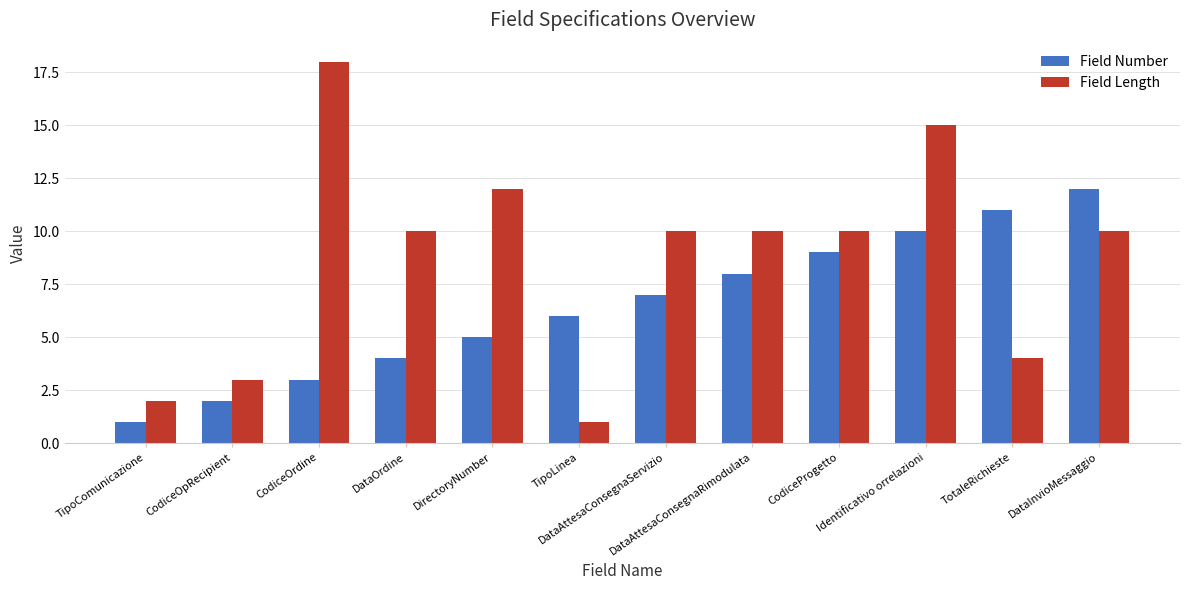

Which series has the widest spread of values?

Field Length